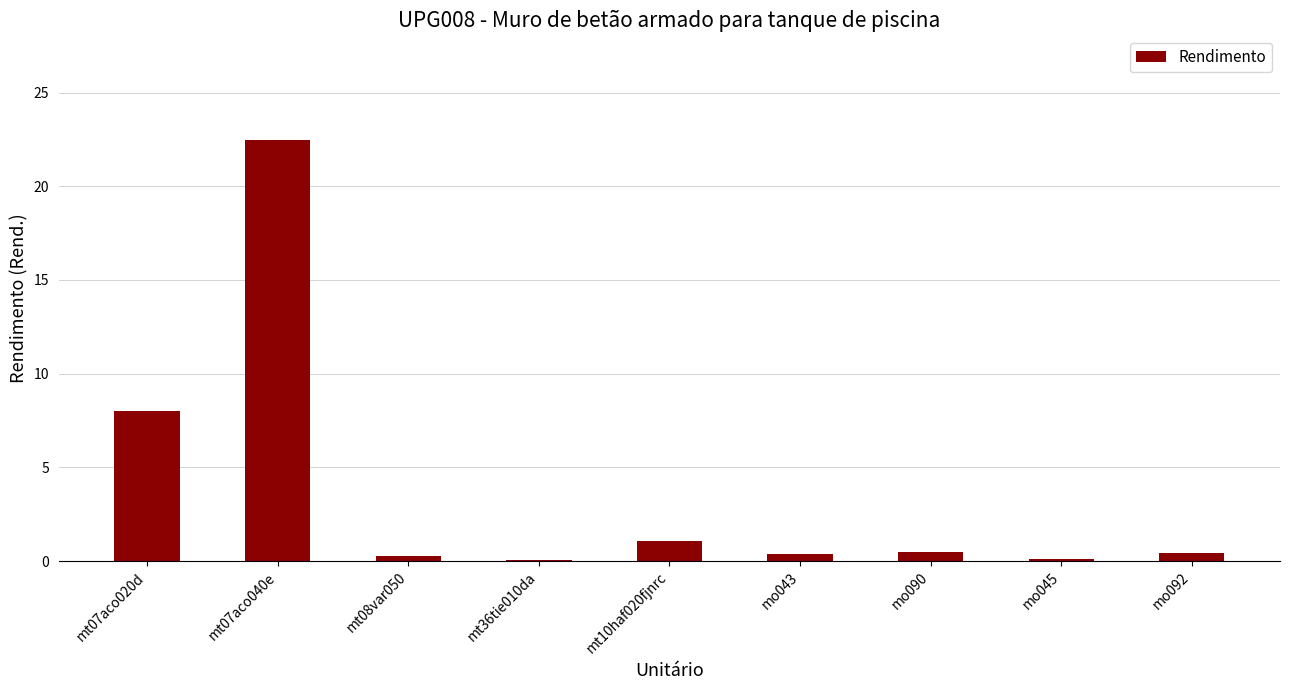

Which has a higher value, mt07aco020d or mt36tie010da?

mt07aco020d